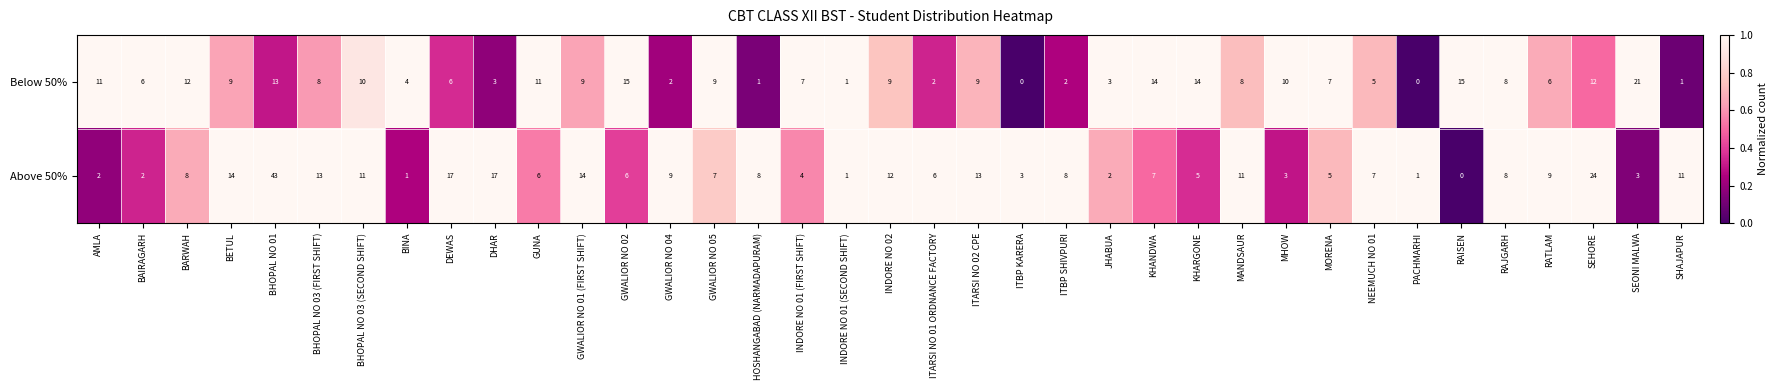

How many series are shown in this chart?

2